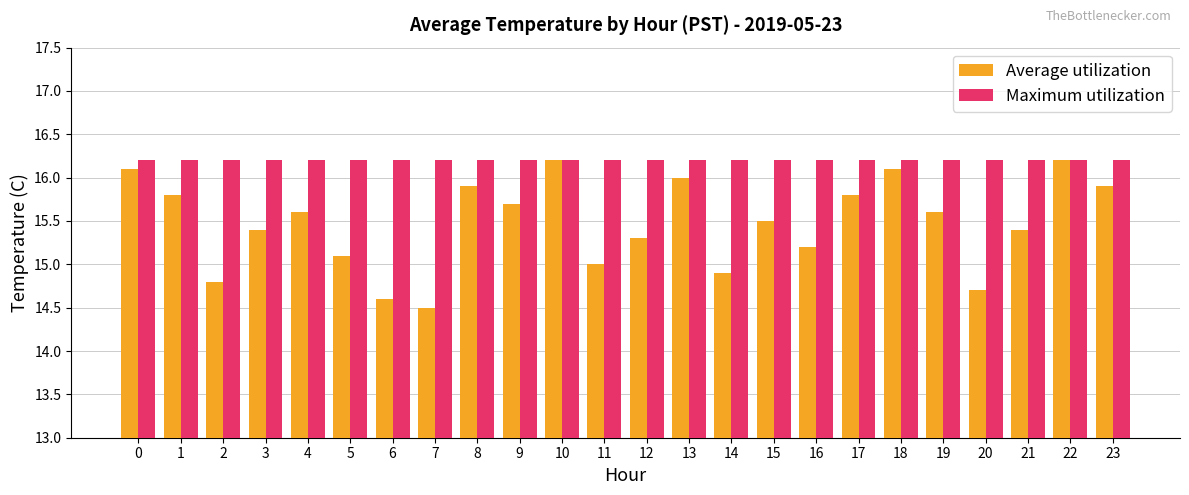

Are the bars grouped side by side (vs. stacked)?

Yes